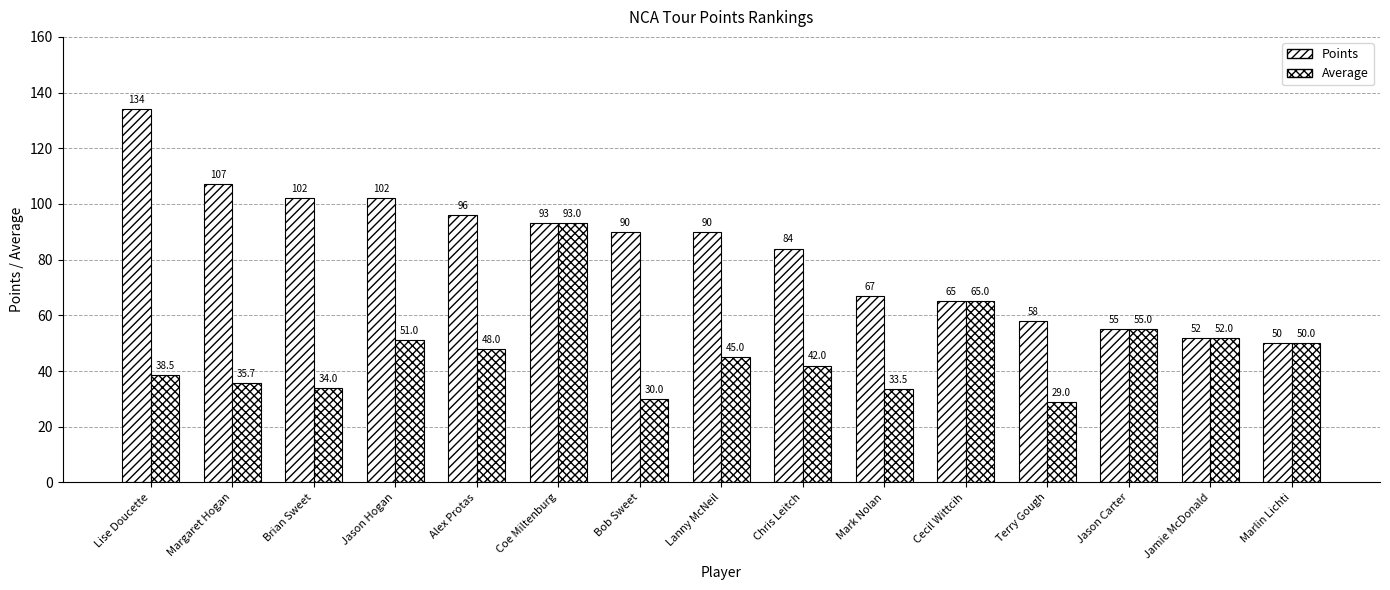

How many distinct data groups are displayed?

2